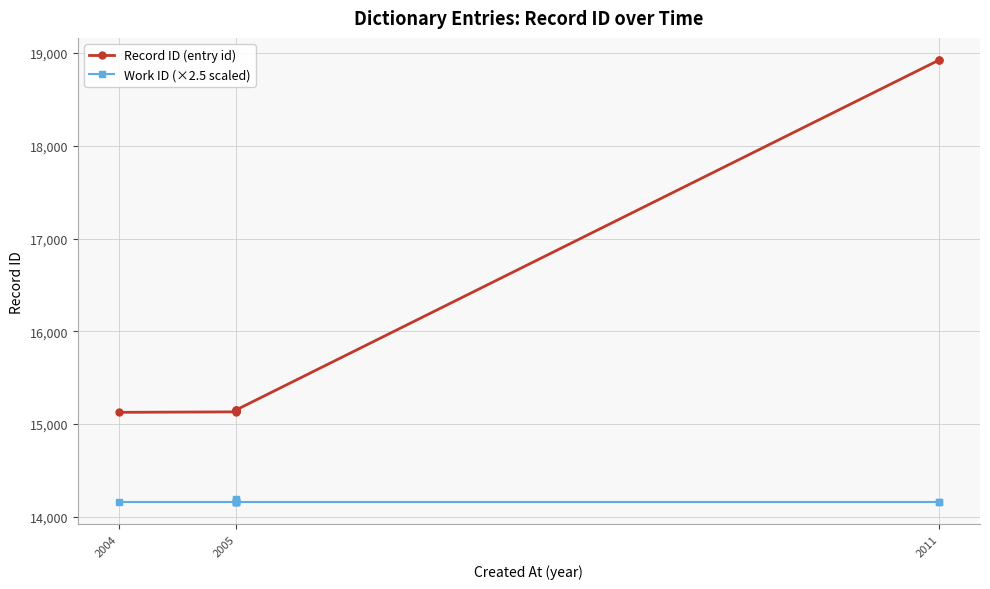

At 2011, list the series in order from largest to smallest.

Record ID (entry id), Work ID (×2.5 scaled)